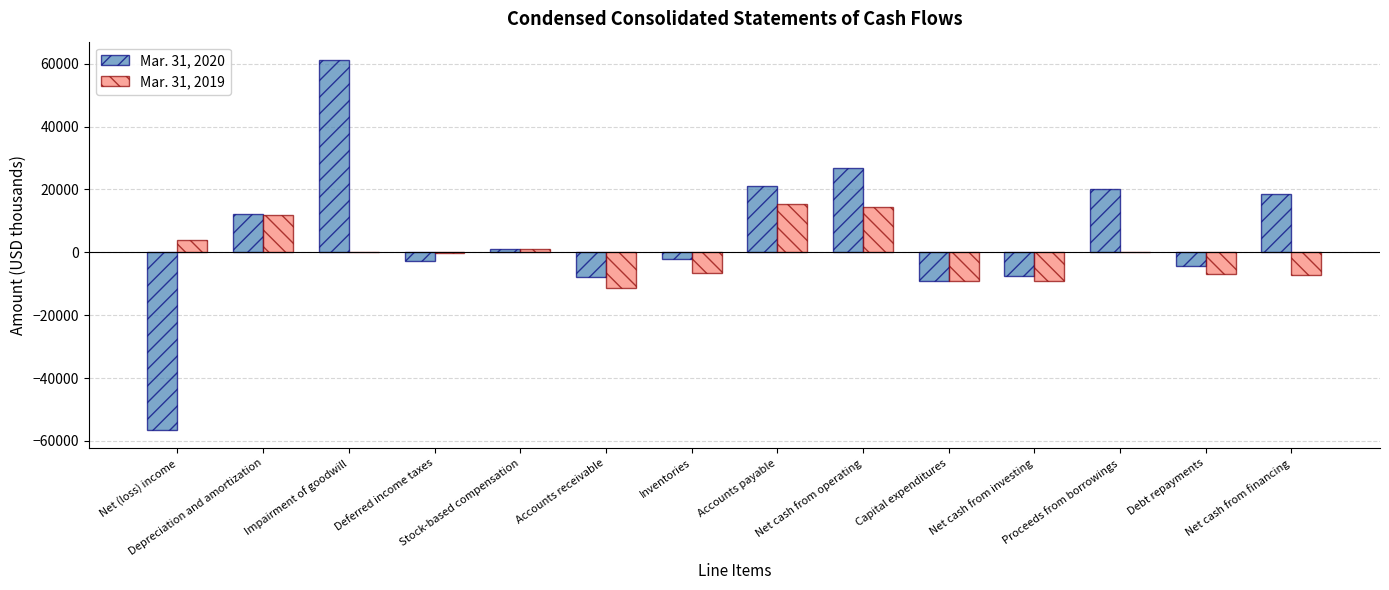

Which series has the largest total across all categories?

Mar. 31, 2020